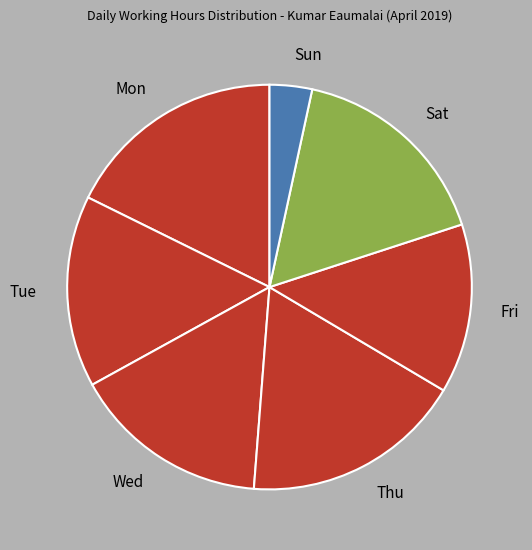

Does any single category account for the majority?

No